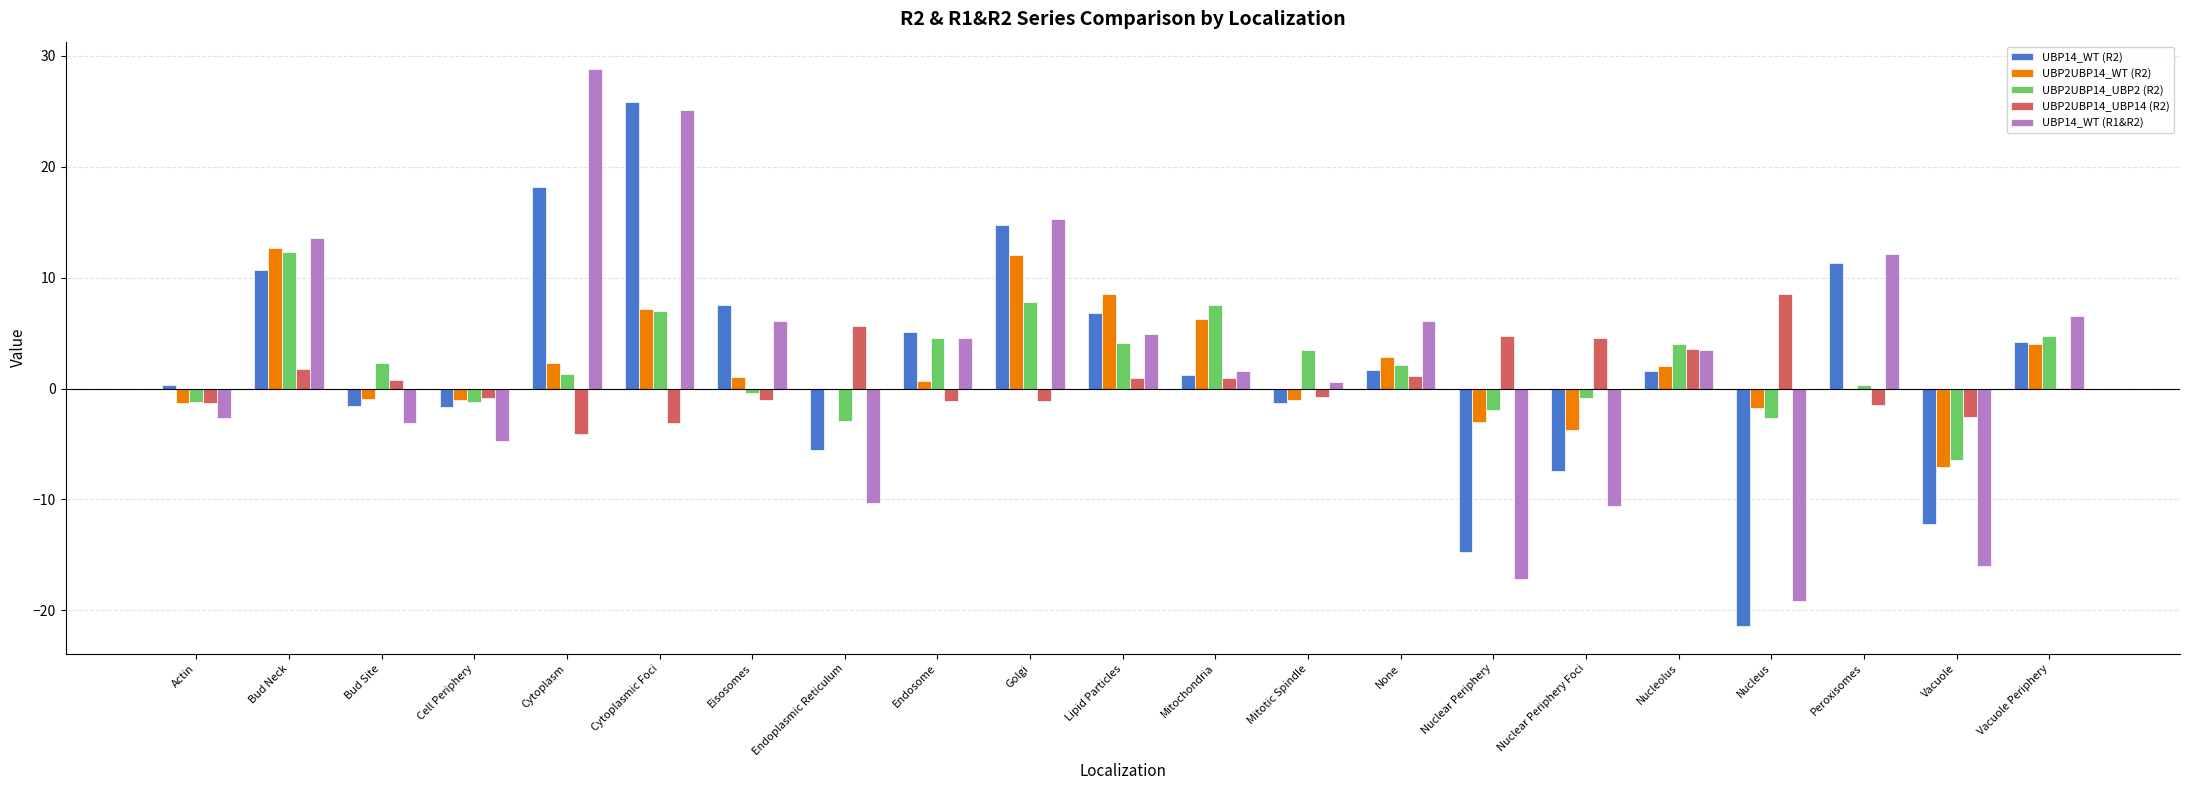

At which category does the chart reach its peak across all series?

Cytoplasm